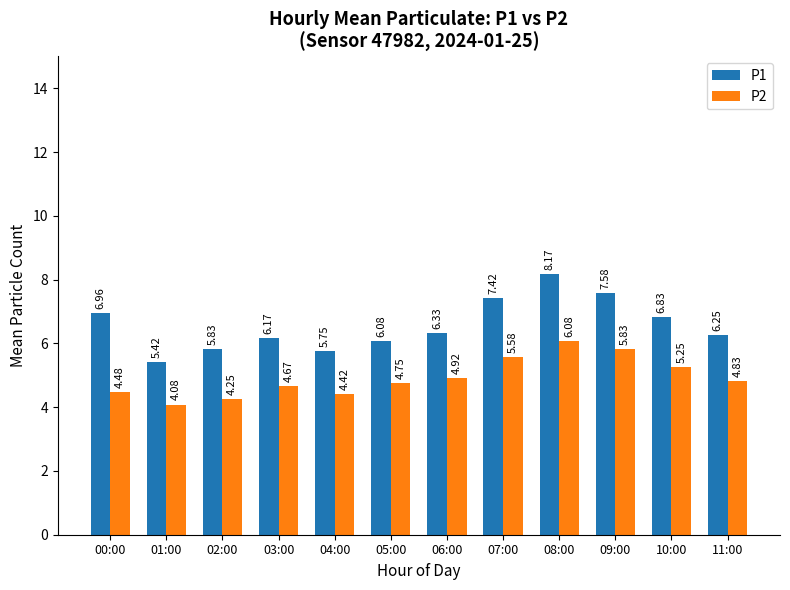

Are the bars grouped side by side (vs. stacked)?

Yes